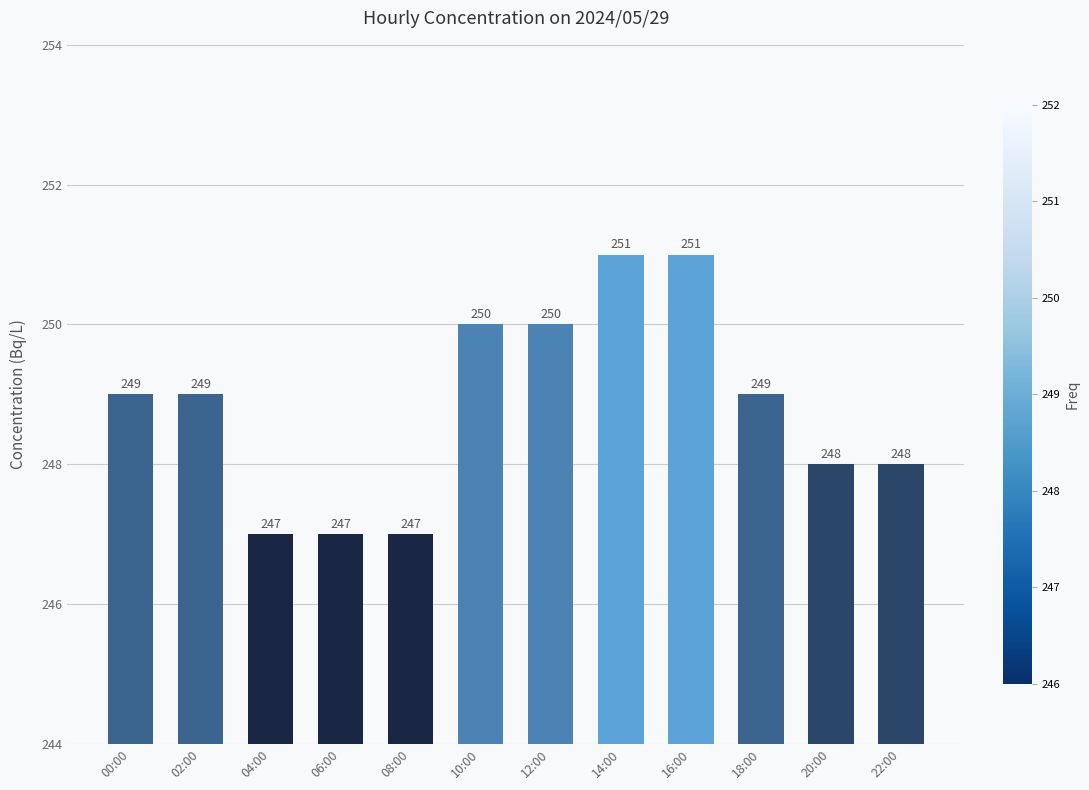

What is the label of the 4th bar from the right?

16:00